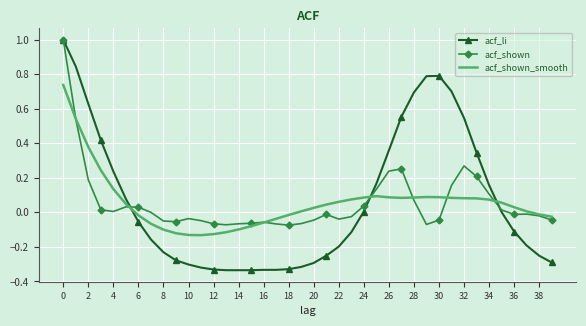

Which series has the largest range (max minus min)?

acf_li